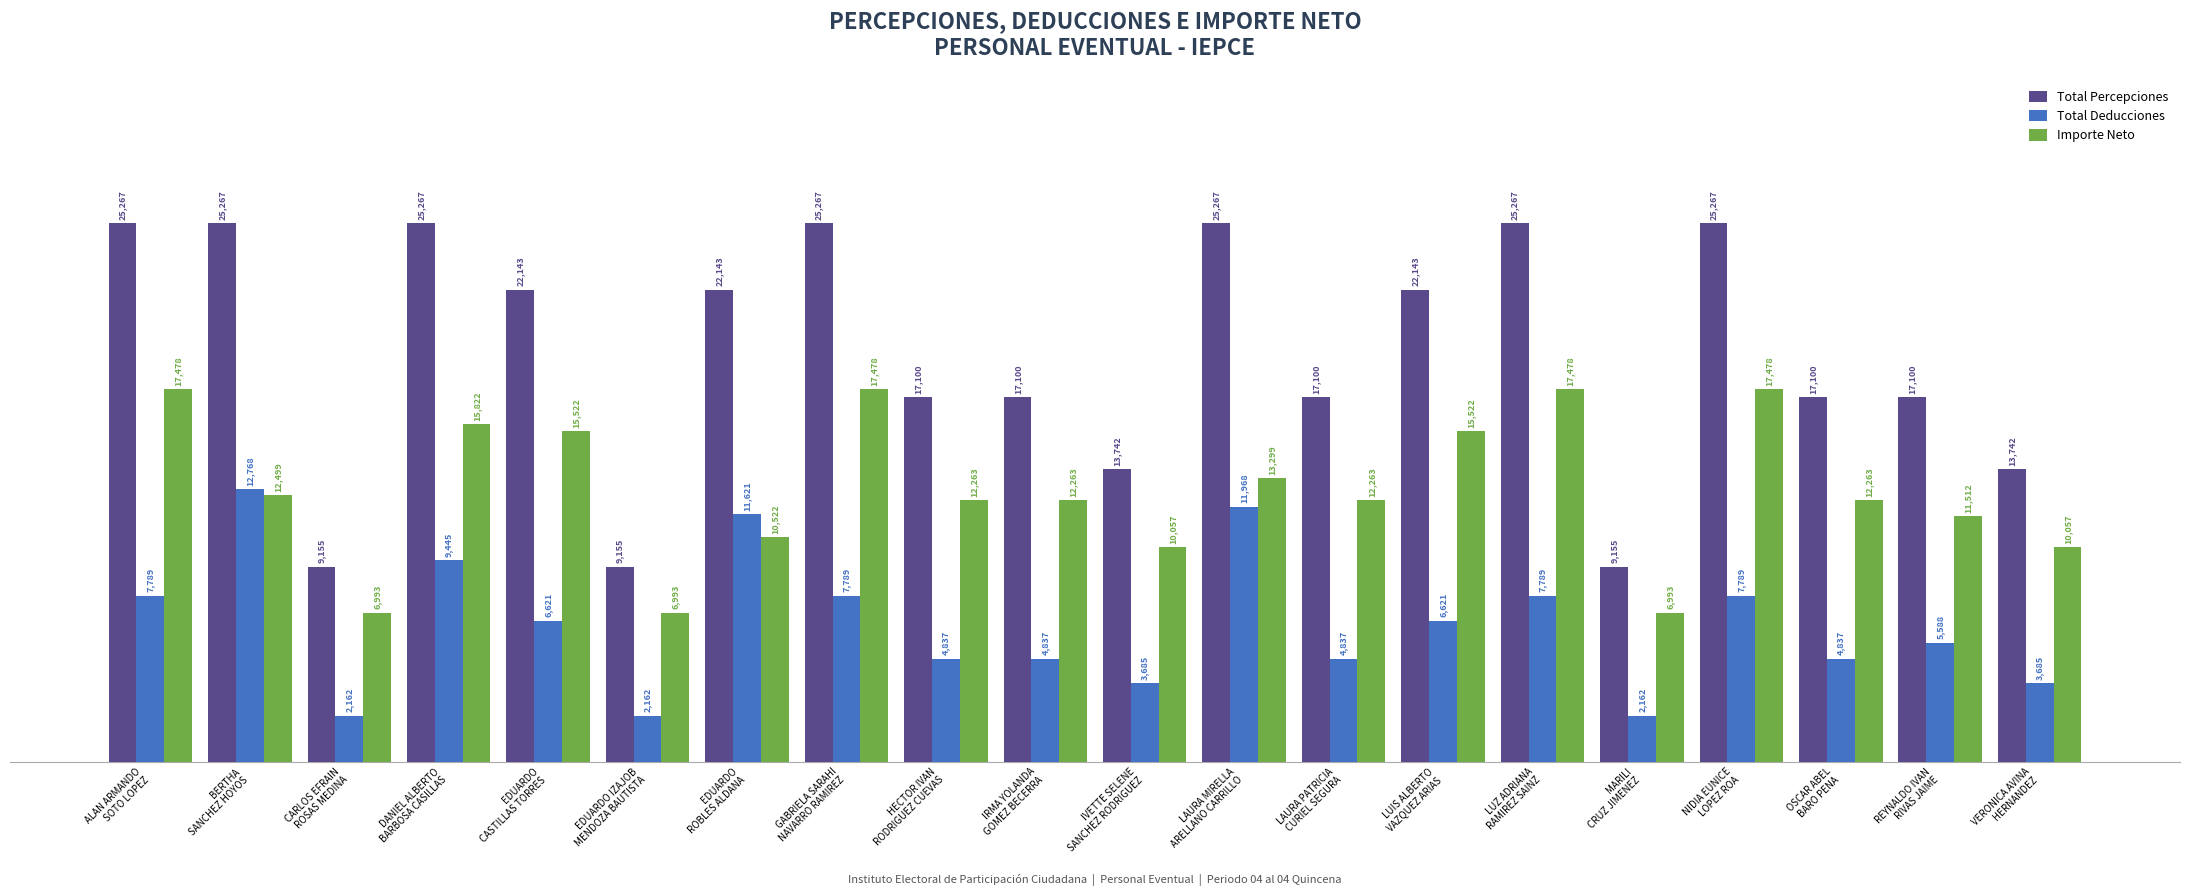

What position from the right is EDUARDO IZAJOB
MENDOZA BAUTISTA?

15